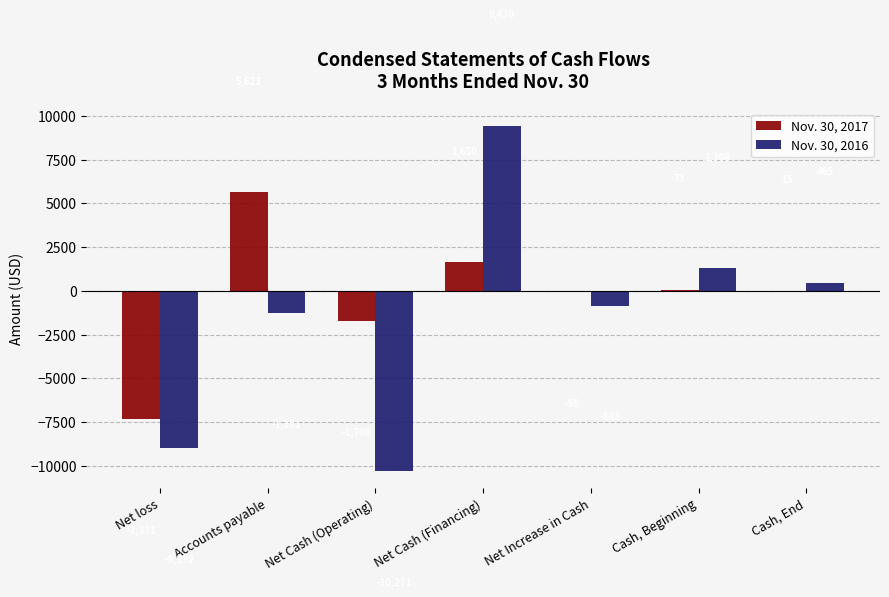

Read the Nov. 30, 2016 value at Net Cash (Operating), to the nearest 100.

-10300